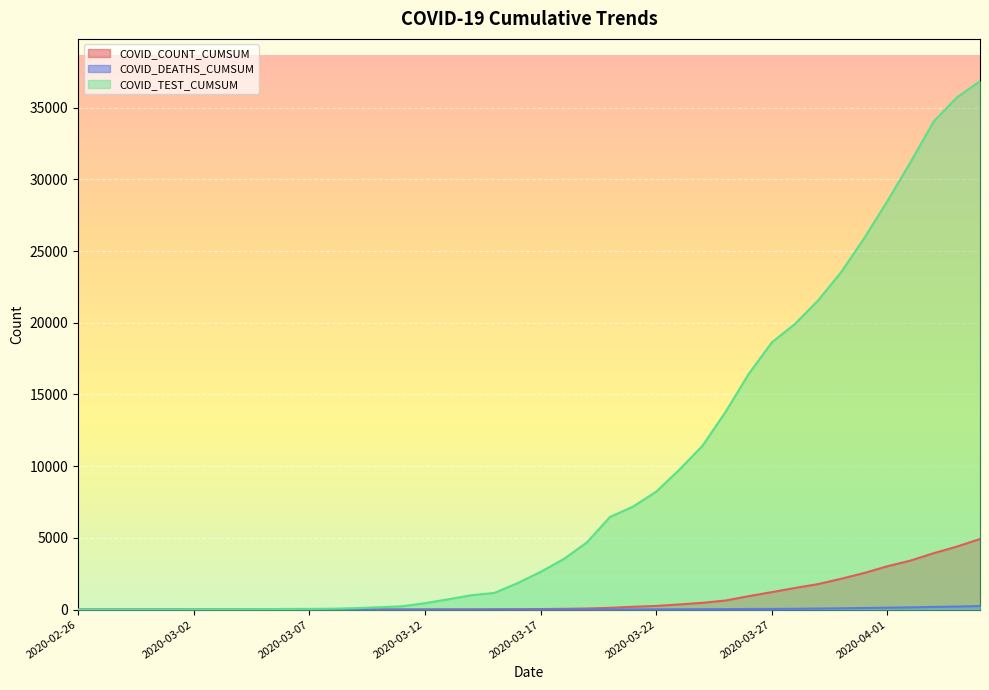

What are all the series names shown in the legend?

COVID_COUNT_CUMSUM, COVID_DEATHS_CUMSUM, COVID_TEST_CUMSUM